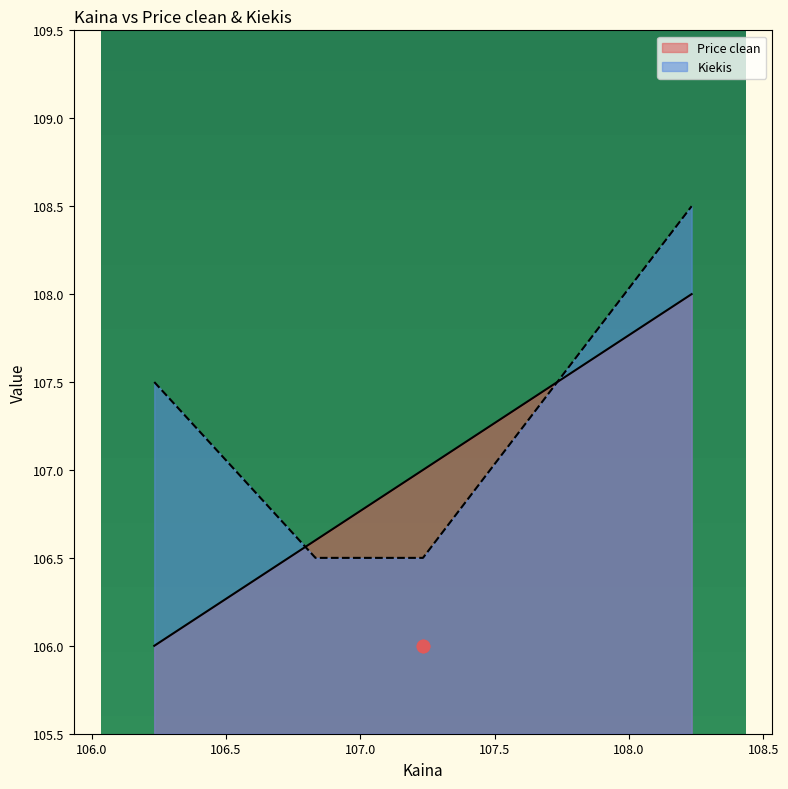

Which series contains the highest Y value?

Kiekis